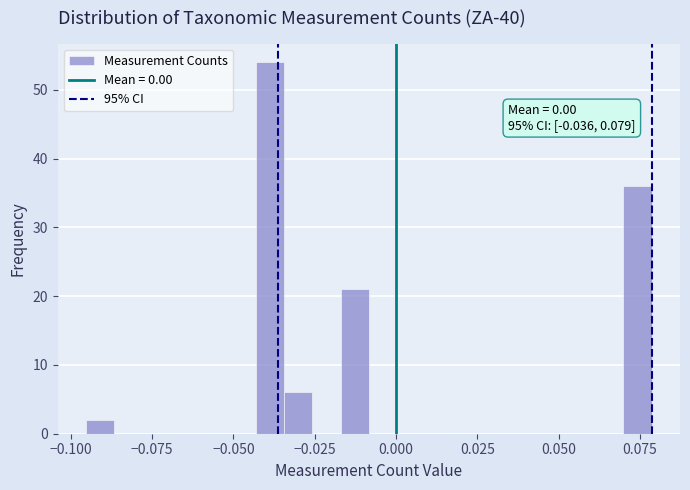

Around what value on the x-axis is the tallest bar? Give the approximate position of its centre, as read against the axis.

-0.040